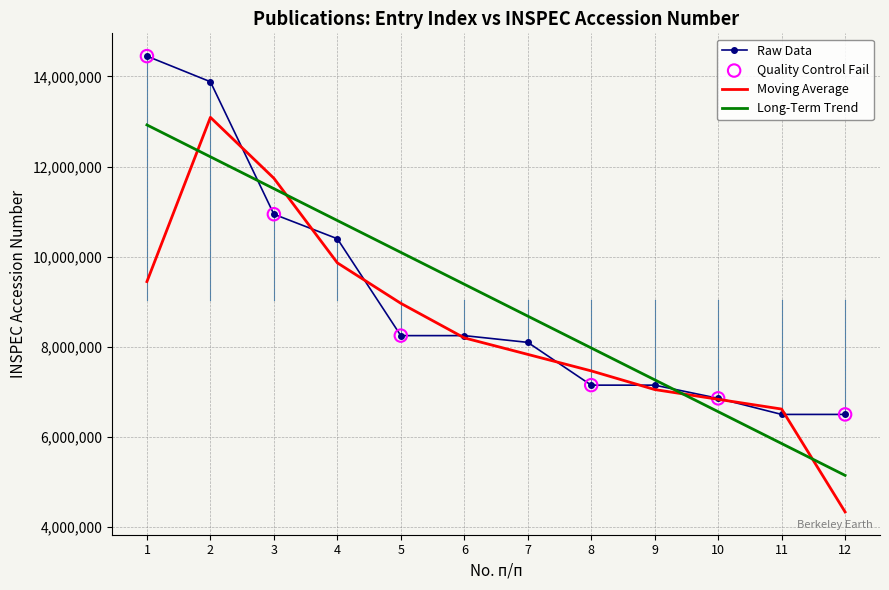

What is the spread (max minus min) of values at 9?

216258.1